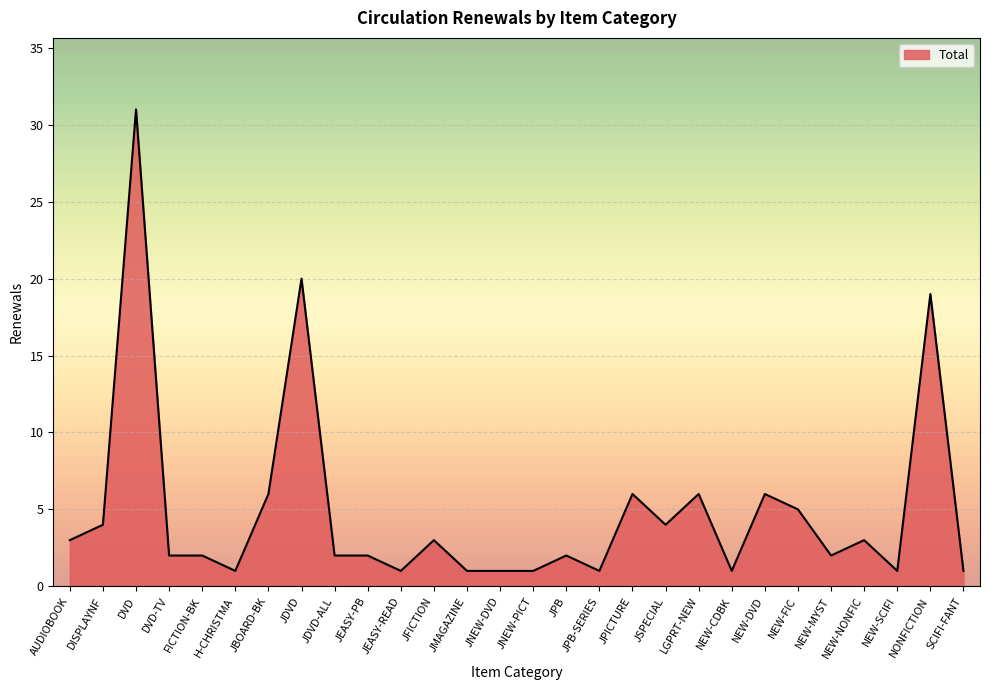

Reading left to right, list all the values displayed in this chart.

AUDIOBOOK=3	DISPLAYNF=4	DVD=31	DVD-TV=2	FICTION-BK=2	H-CHRISTMA=1	JBOARD-BK=6	JDVD=20	JDVD-ALL=2	JEASY-PB=2	JEASY-READ=1	JFICTION=3	JMAGAZINE=1	JNEW-DVD=1	JNEW-PICT=1	JPB=2	JPB-SERIES=1	JPICTURE=6	JSPECIAL=4	LGPRT-NEW=6	NEW-CDBK=1	NEW-DVD=6	NEW-FIC=5	NEW-MYST=2	NEW-NONFIC=3	NEW-SCIFI=1	NONFICTION=19	SCIFI-FANT=1